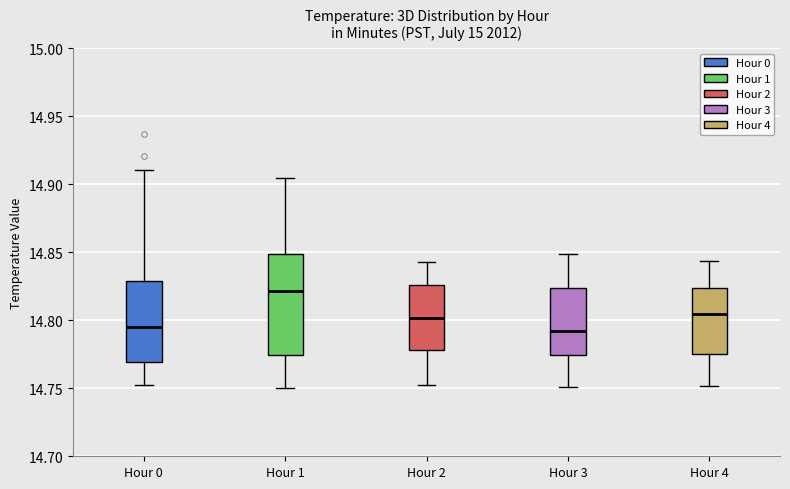

Which box's median line is the highest?

Hour 1